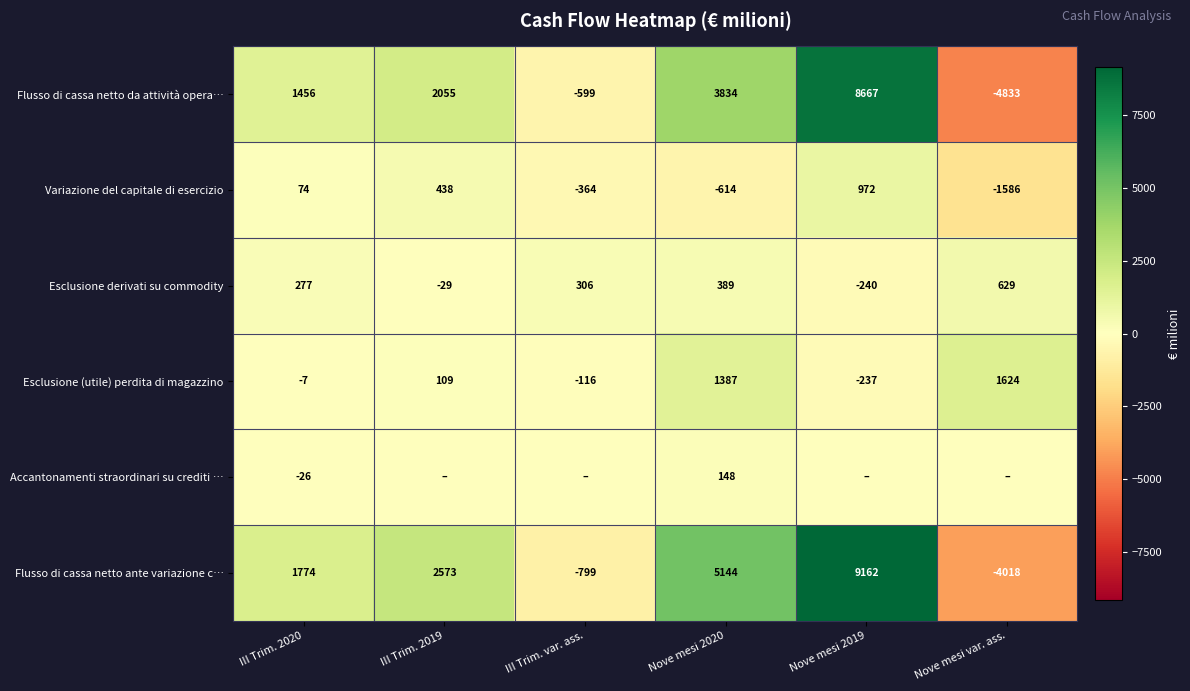

Is the value of Flusso di cassa netto ante variazione c… at Nove mesi 2019 greater than the value of Flusso di cassa netto da attività opera… at Nove mesi var. ass.?

Yes